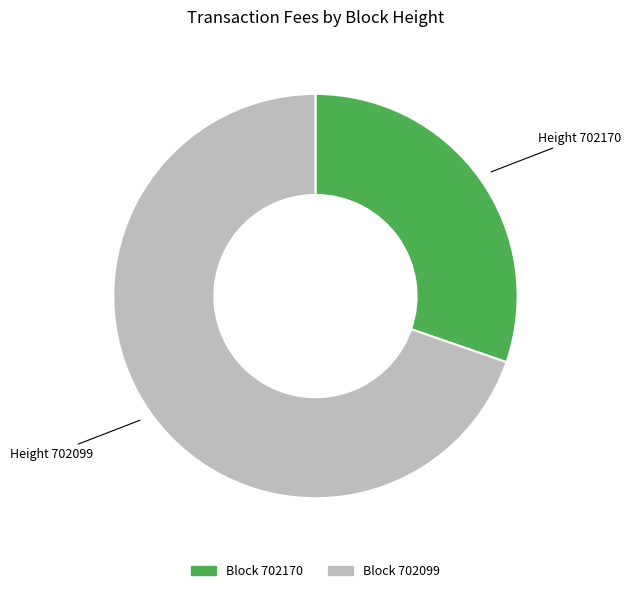

Is there a majority slice in this chart?

Yes